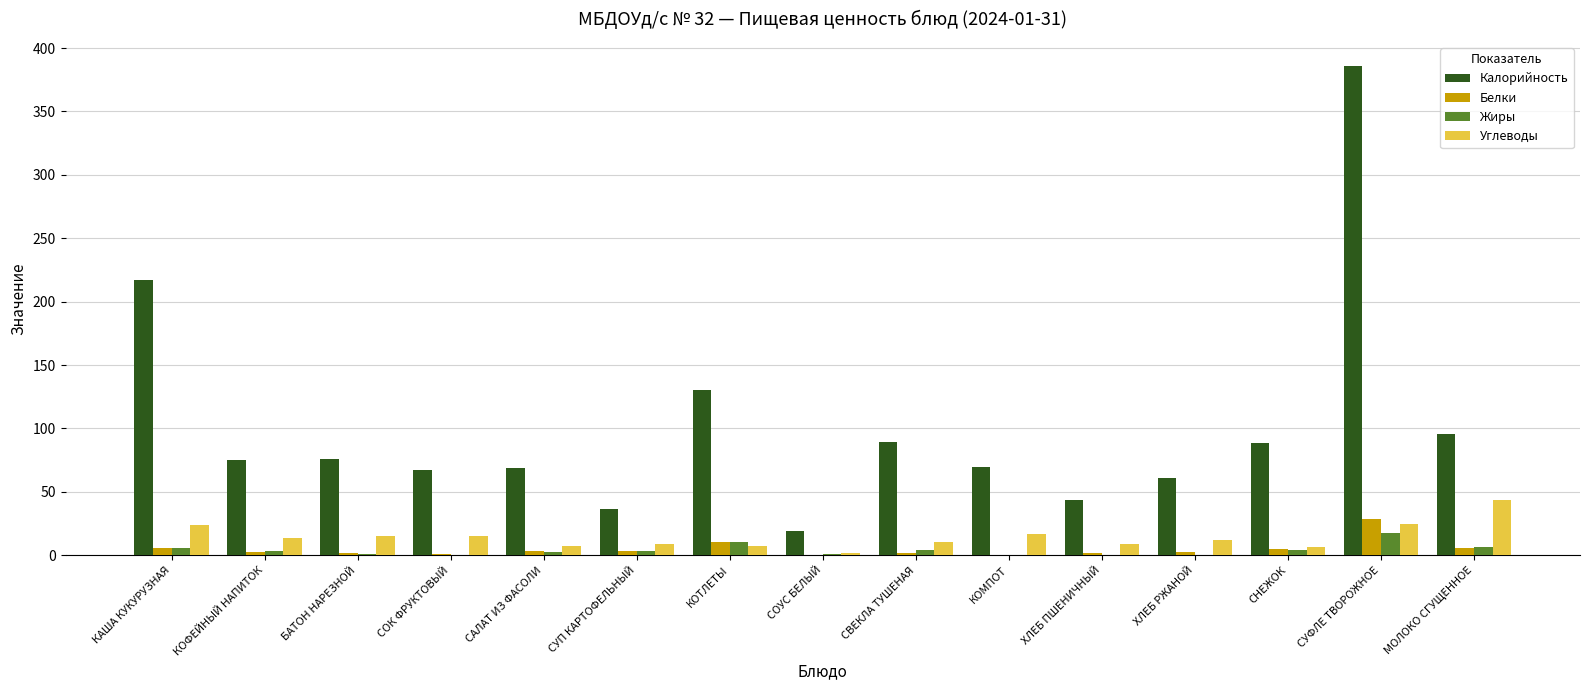

Count the number of categories in the chart.

15